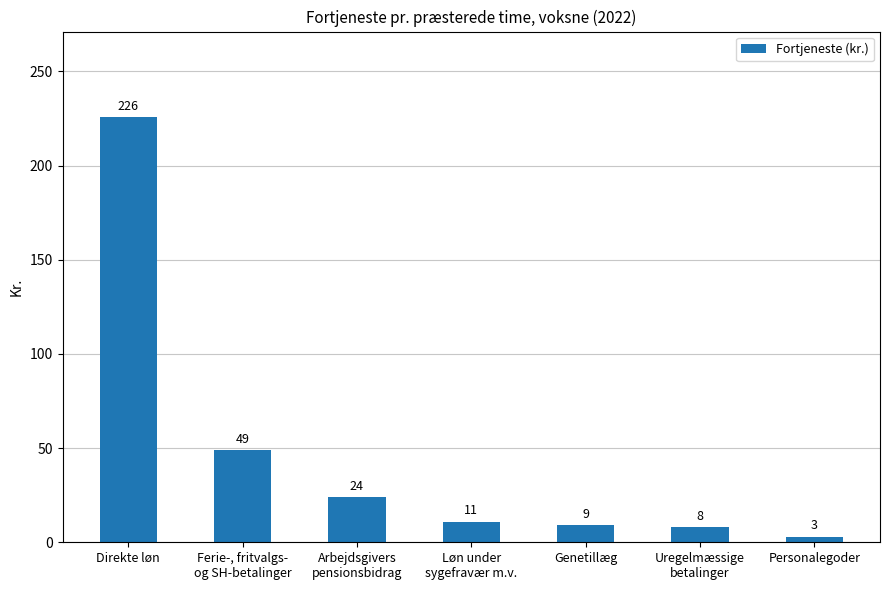

List the labels in order of value, smallest first.

Personalegoder, Uregelmæssige
betalinger, Genetillæg, Løn under
sygefravær m.v., Arbejdsgivers
pensionsbidrag, Ferie-, fritvalgs-
og SH-betalinger, Direkte løn